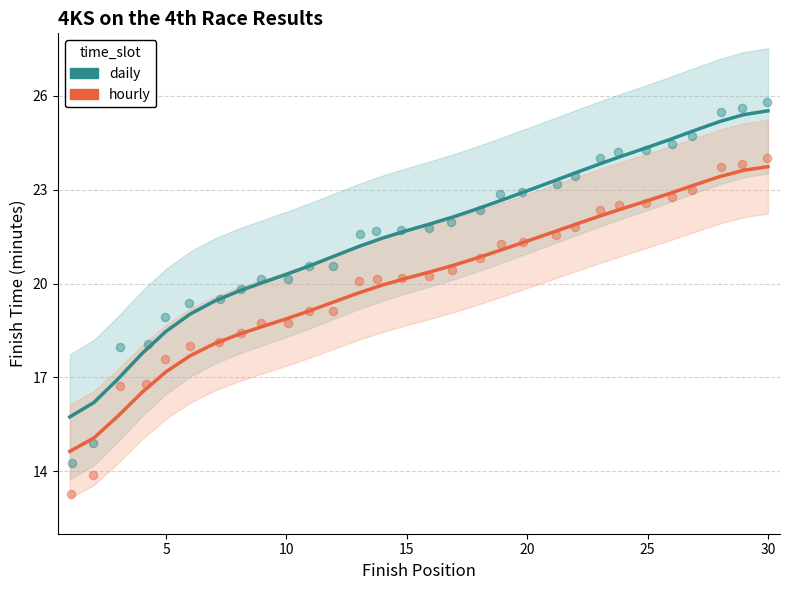

What are all the series names shown in the legend?

daily, hourly